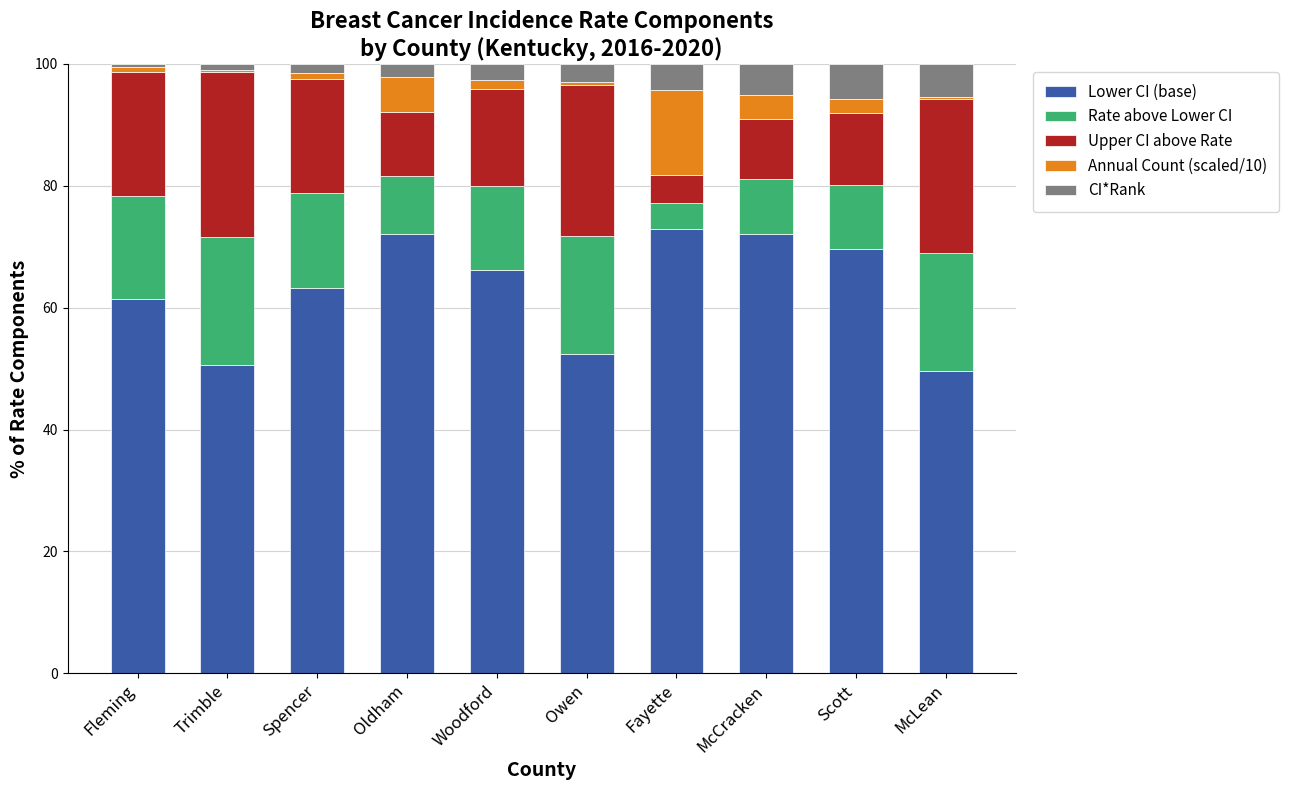

What is the highest value of the Lower CI (base) series?

73.0